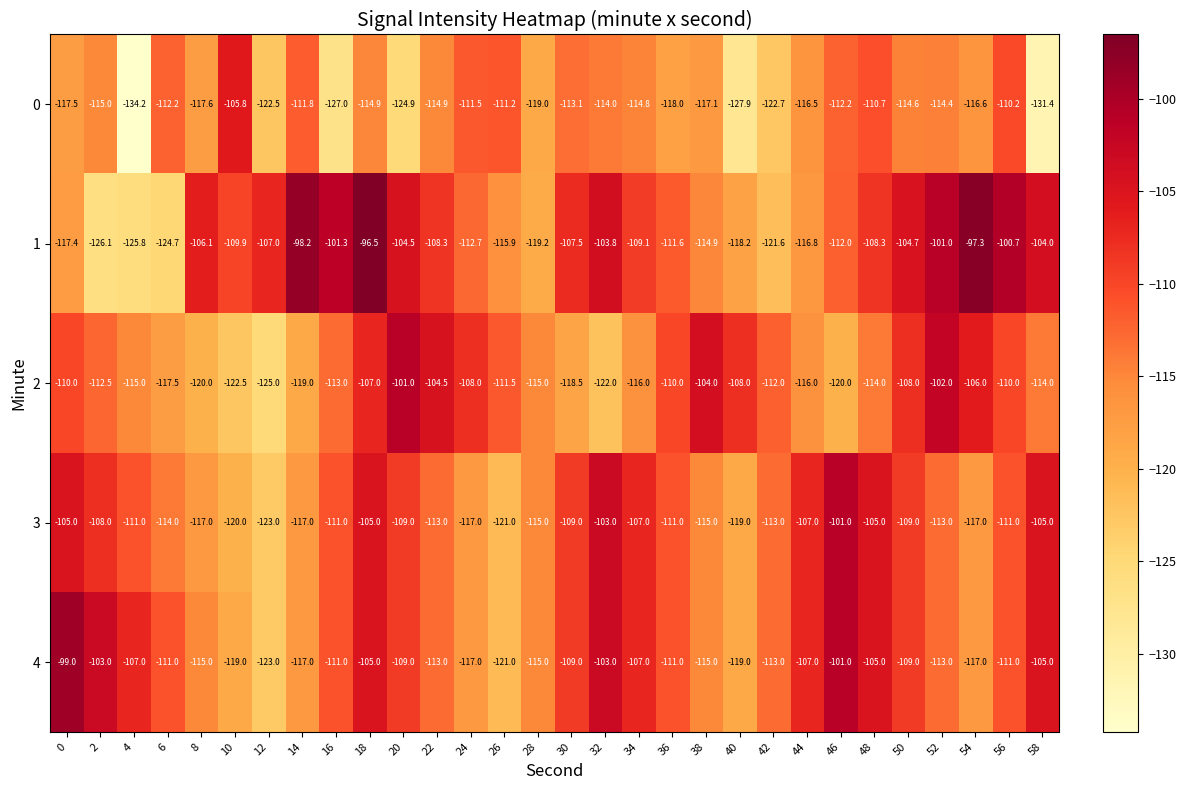

What is the total value across all series at 32?

-545.8